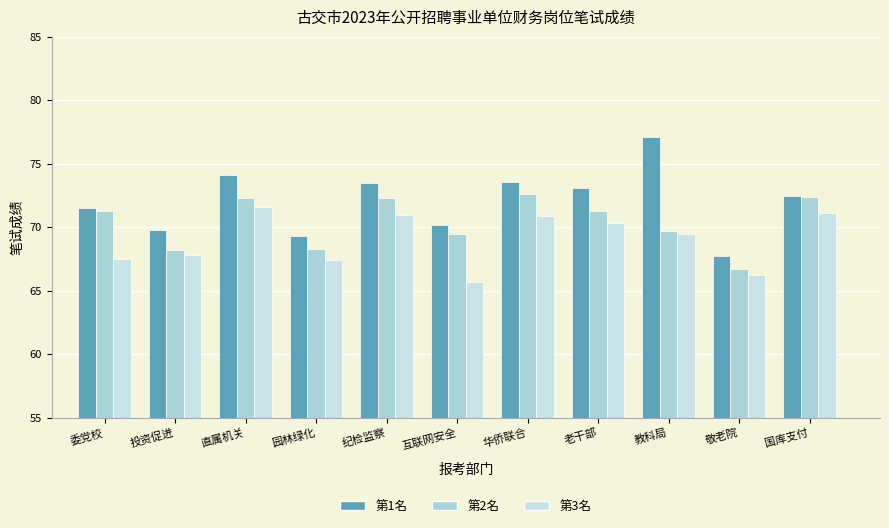

What is the difference between the 第2名 values at 敬老院 and 教科局?

3.0